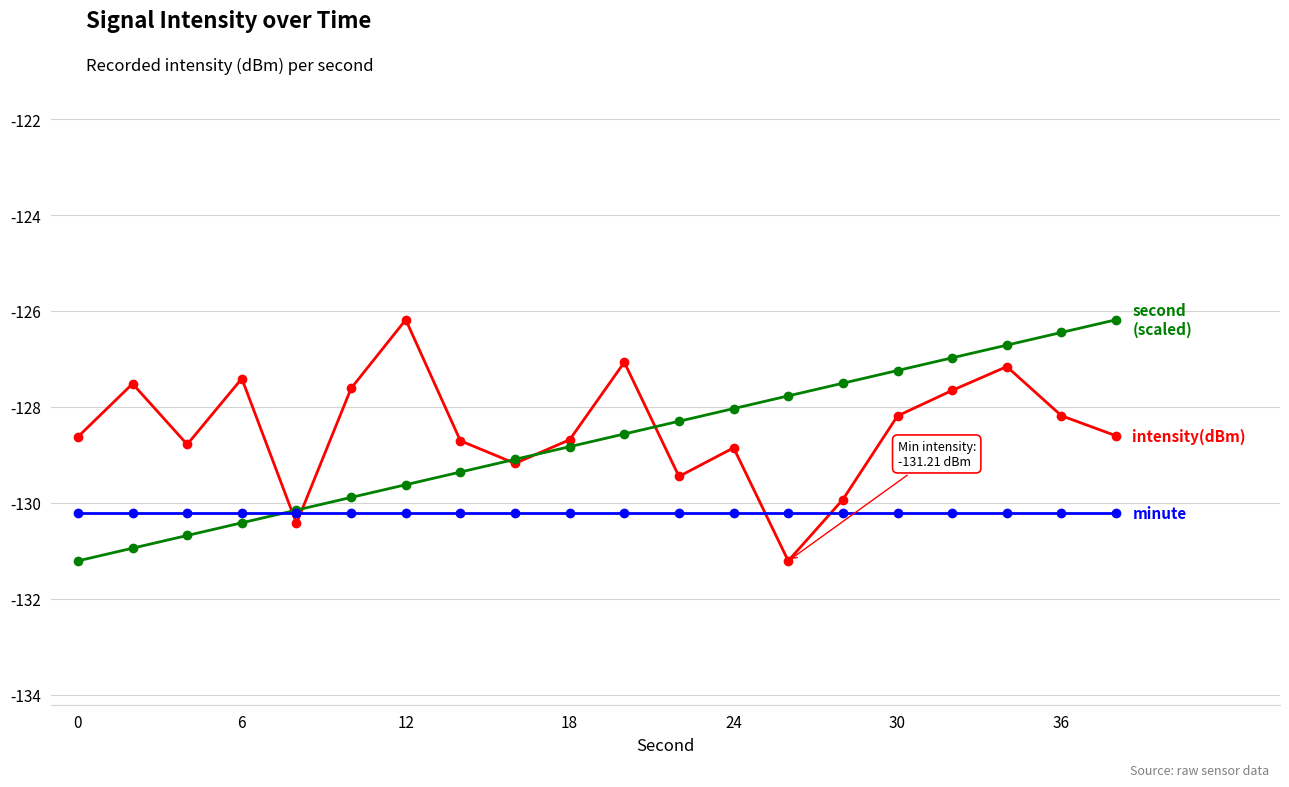

What is the minimum value shown in the chart?

-131.2